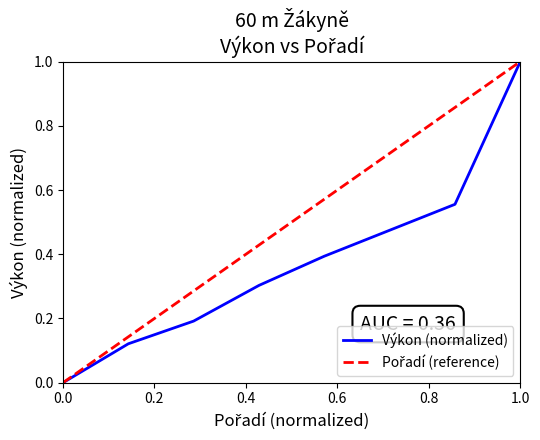

Count the number of values greater than 0.

7